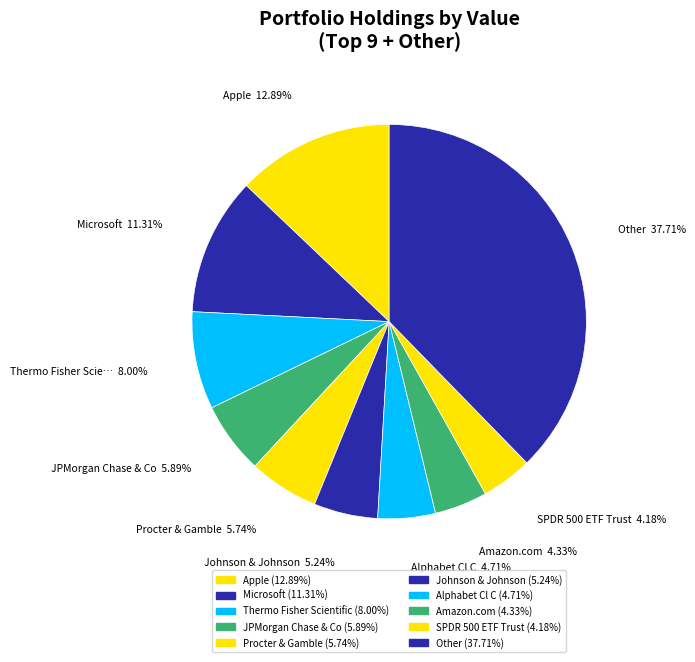

How many segments does this pie chart have?

10